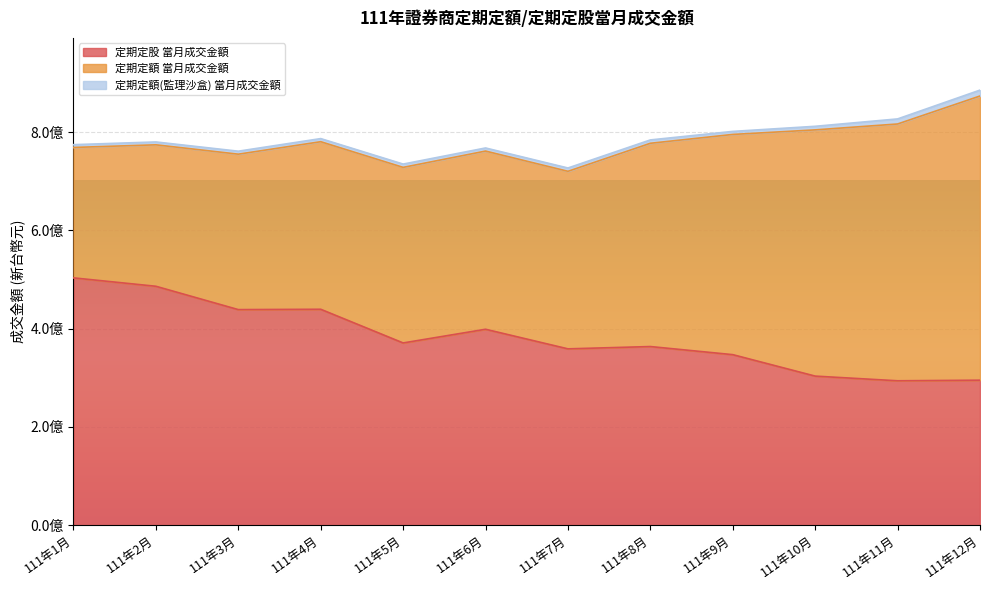

What is the label of the 10th point from the right?

111年3月